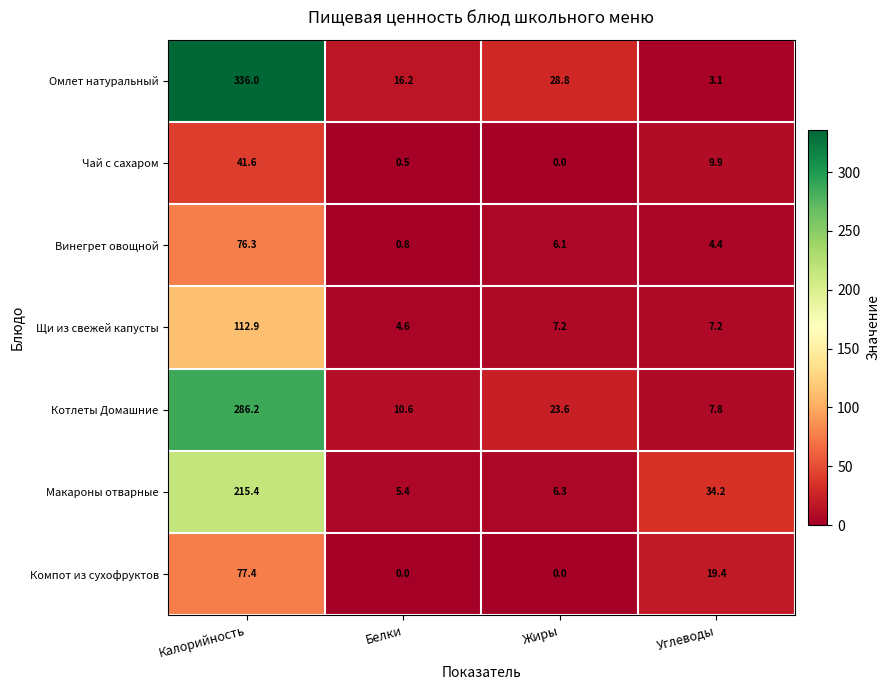

At which label is Чай с сахаром closest to 20?

Углеводы